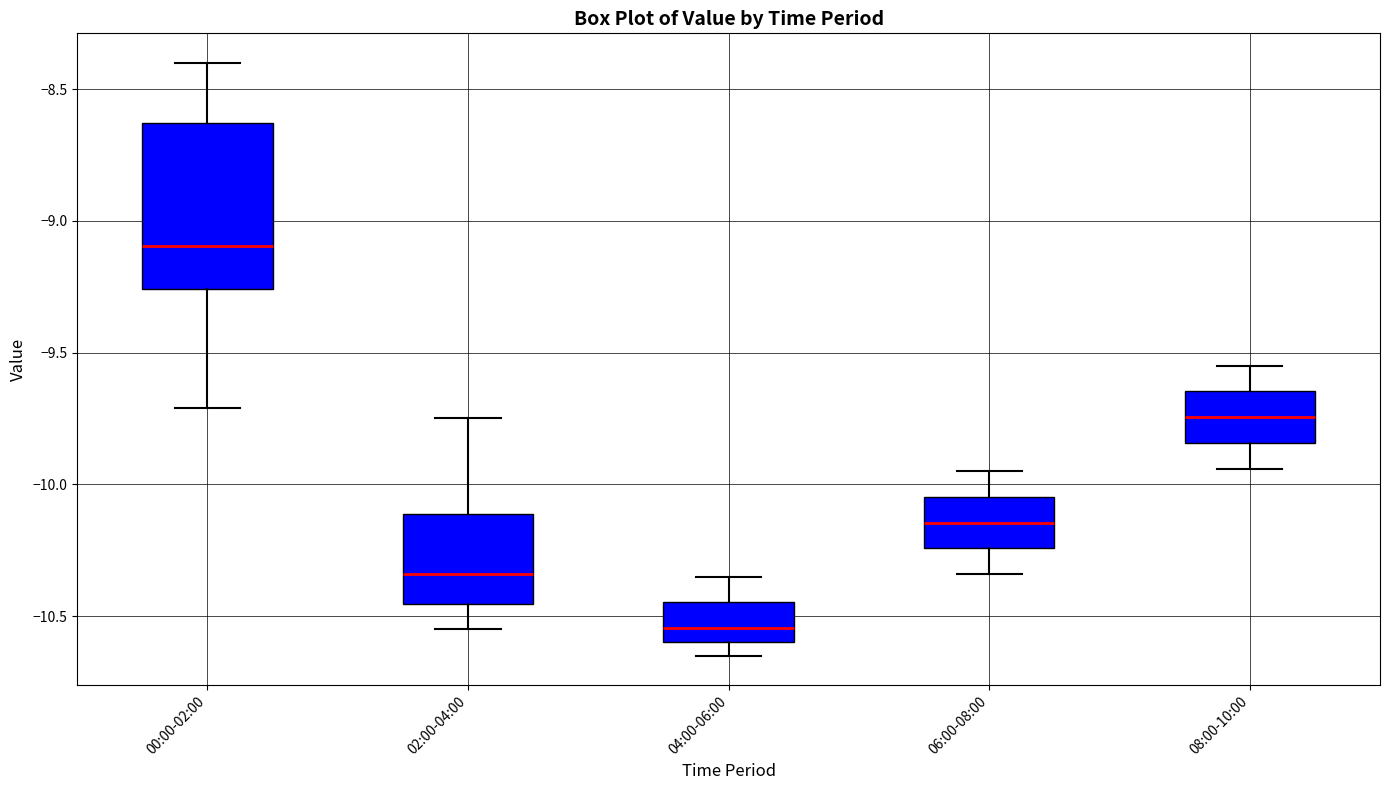

Which box is the tallest, from its lower edge to its upper edge?

00:00-02:00